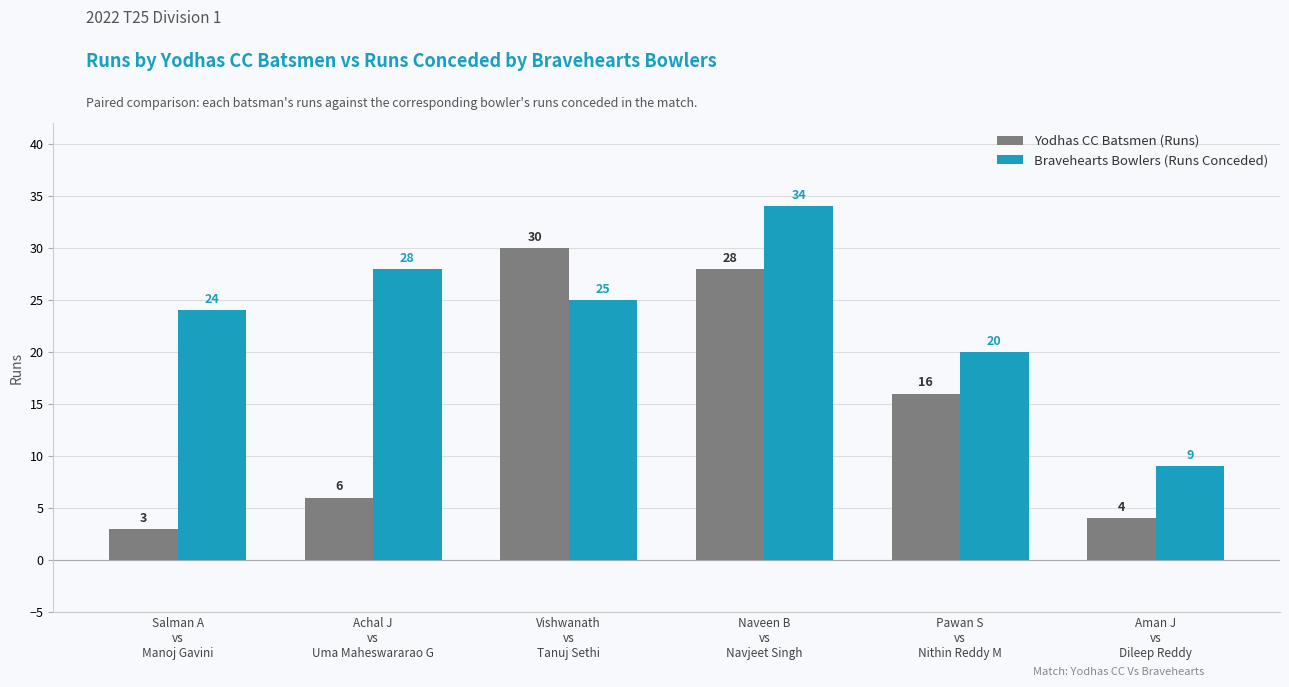

How many values in the Bravehearts Bowlers (Runs Conceded) series are below 25?

3